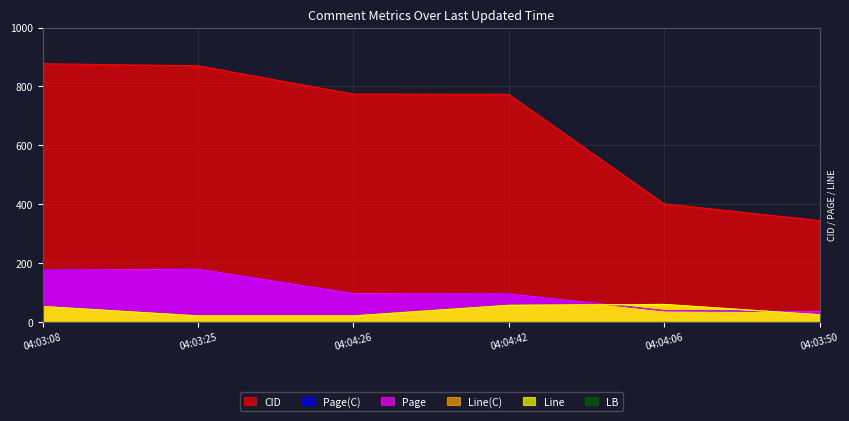

True or false: Line and Page intersect in this chart.

True